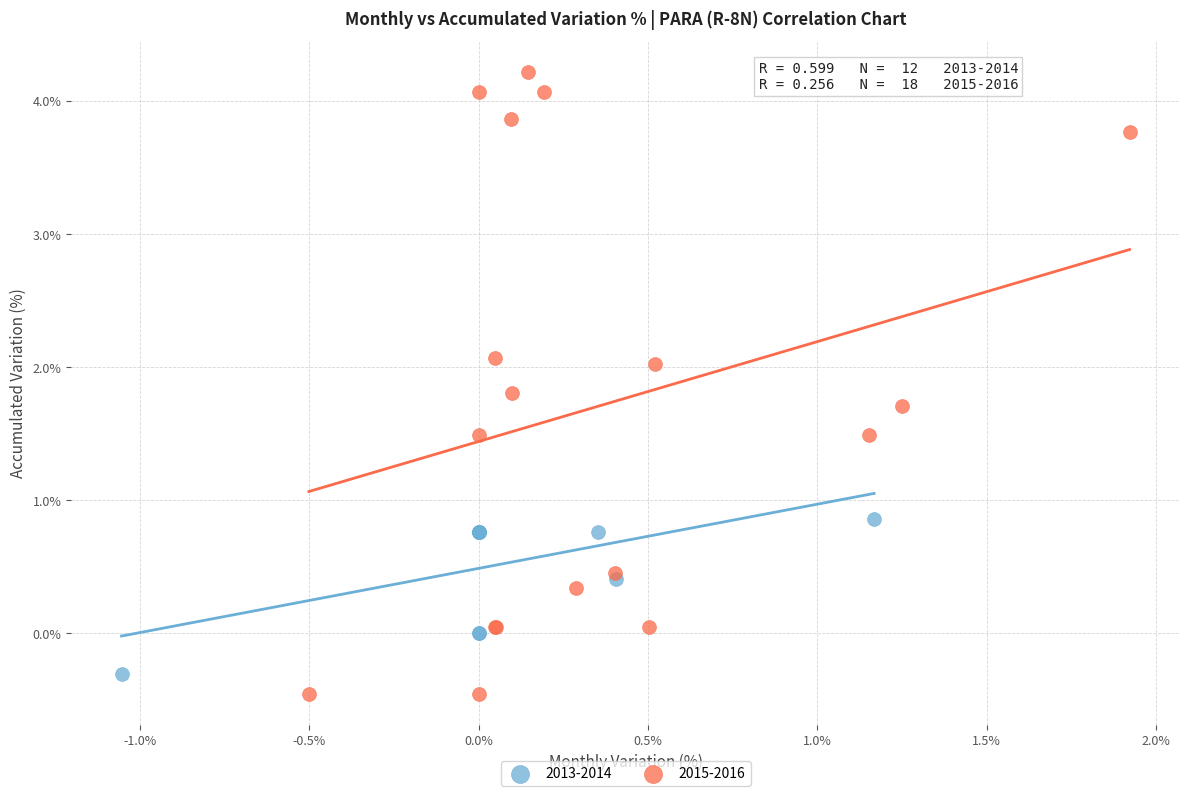

Which series has the largest Y range (max minus min)?

2015-2016